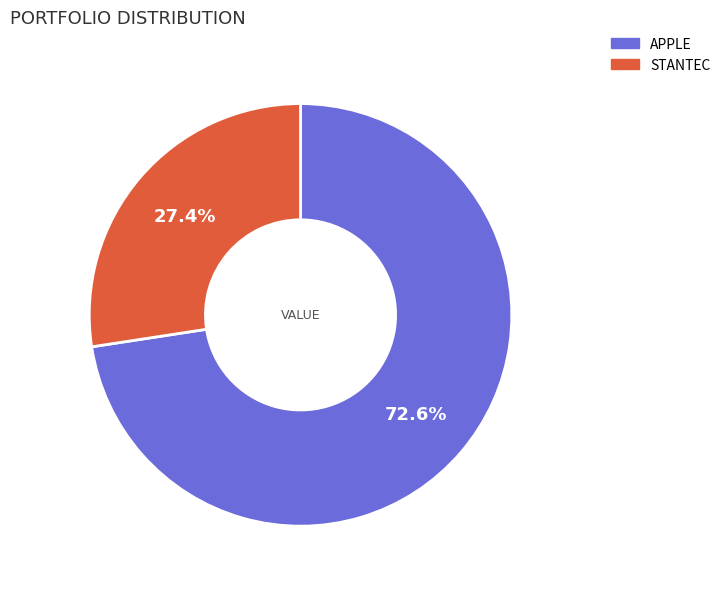

True or false: STANTEC accounts for 27% of the total.

True